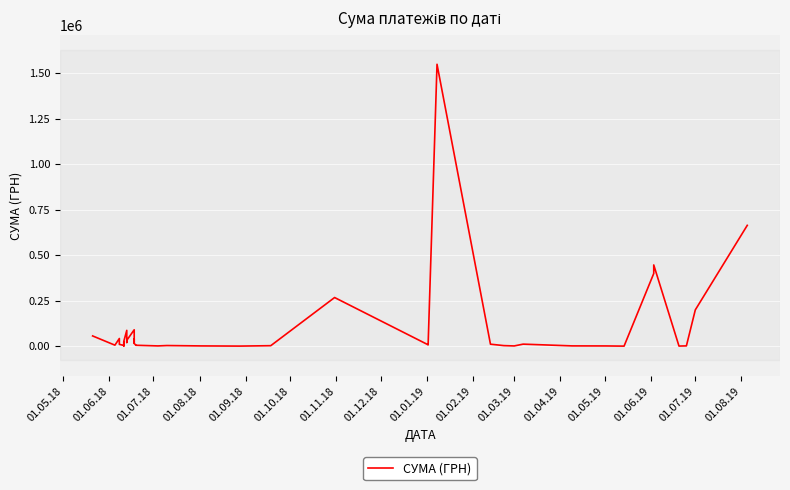

What is the average value?

101511.7